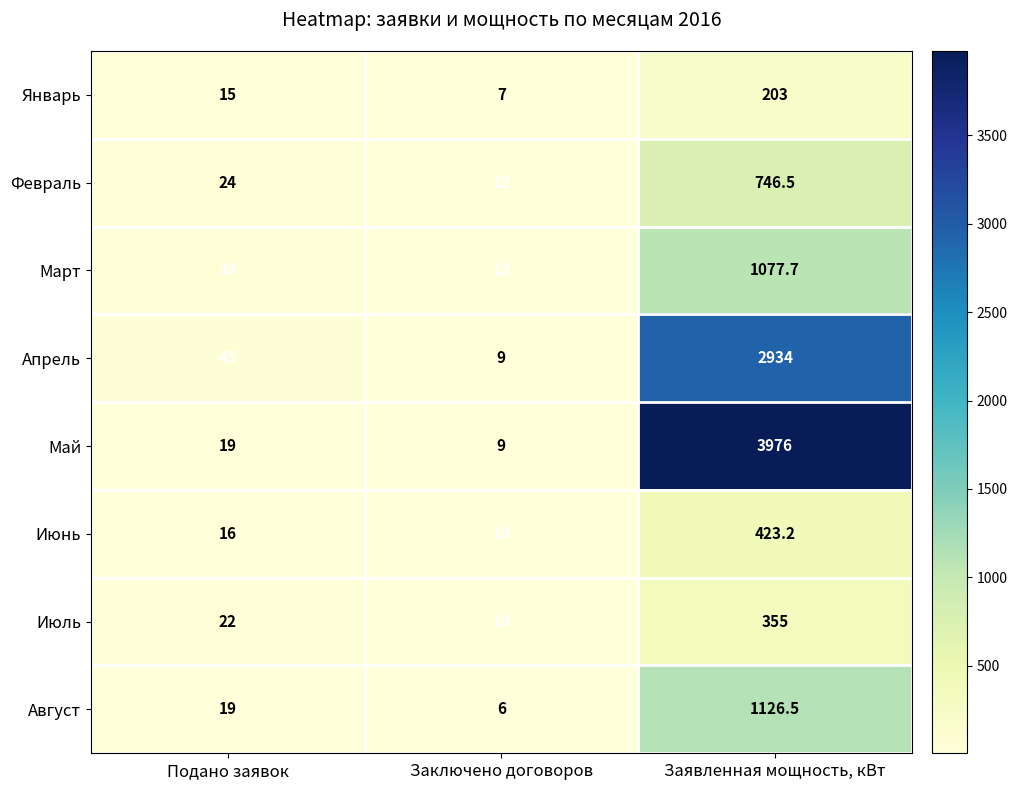

What is the smallest value displayed?

6.0